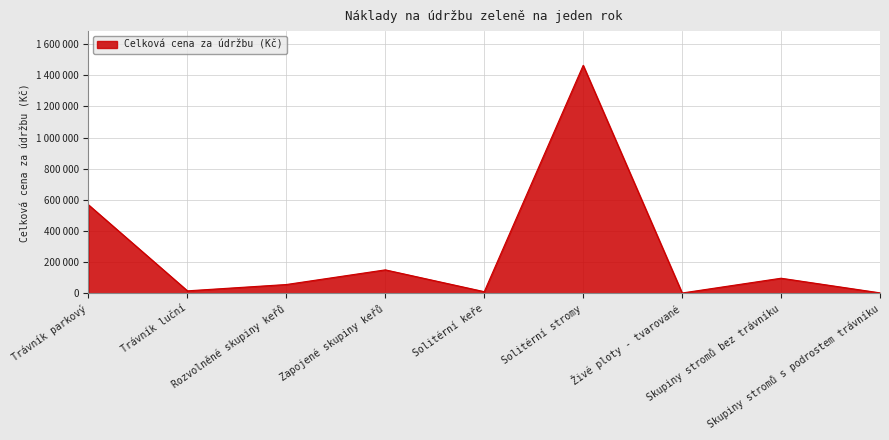

Where is the data nearest to the value 733289?

Trávník parkový